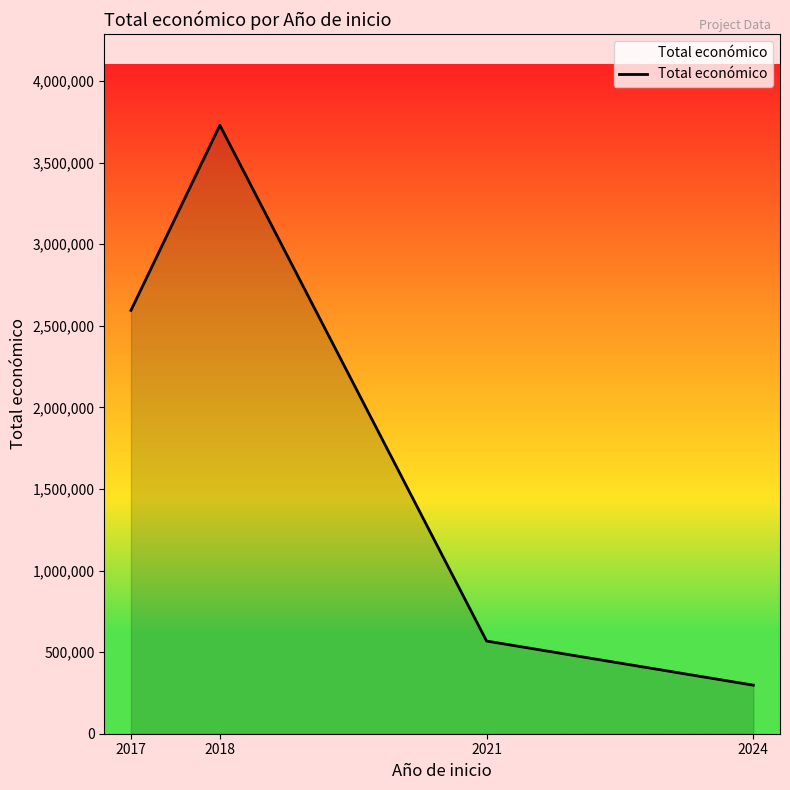

Which category has the highest value across all series?

2018